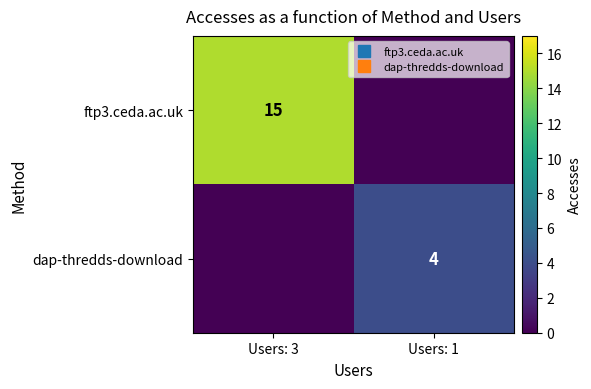

Is it true that ftp3.ceda.ac.uk equals 6 at Users: 1?

False